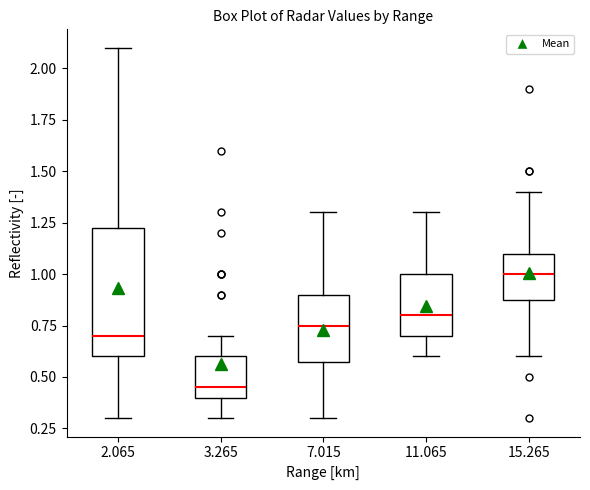

Which box's median line is the highest?

15.265